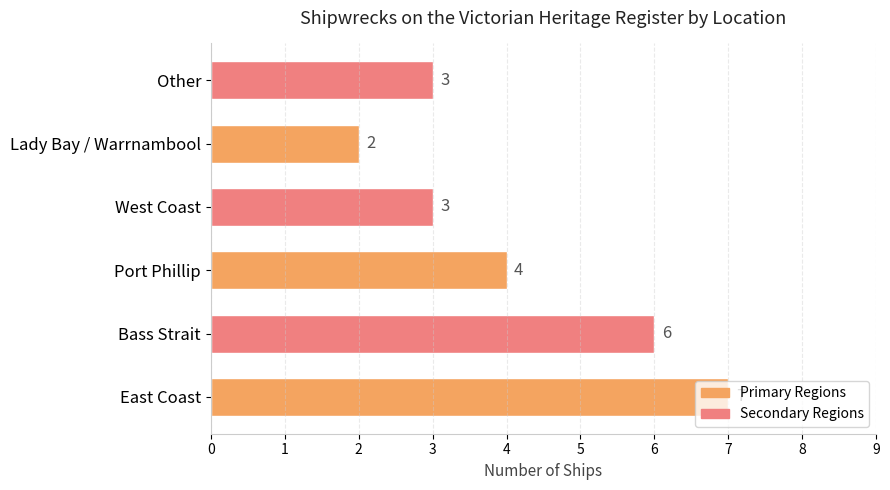

What is the difference between the maximum and minimum values?

5